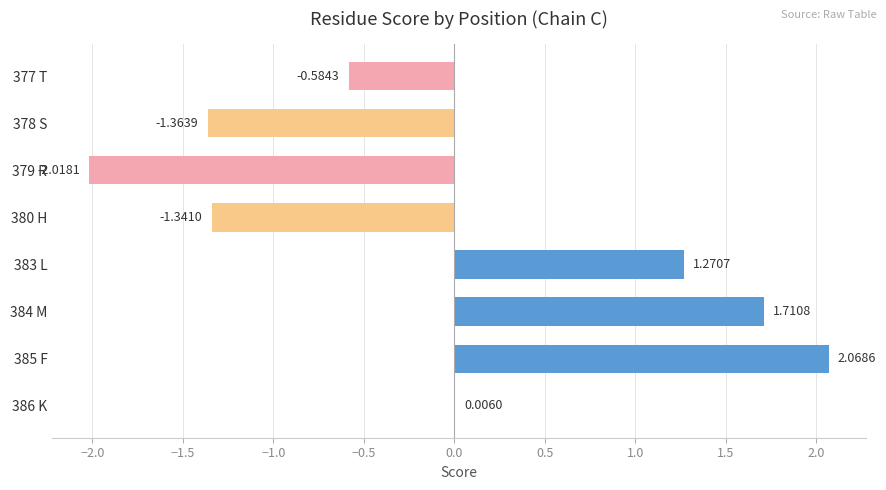

What is the sum of the values at 380 H and 378 S?

-2.7